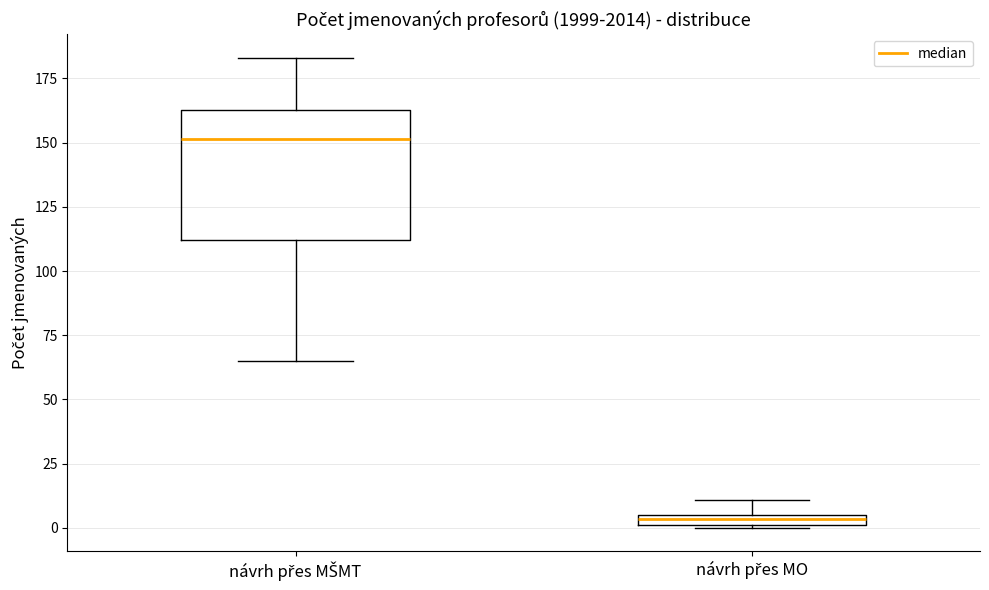

Where is the lower edge of the box for návrh přes MO on the y-axis? The values are not printed on the chart, so give them approximately, as read against the axis.

0